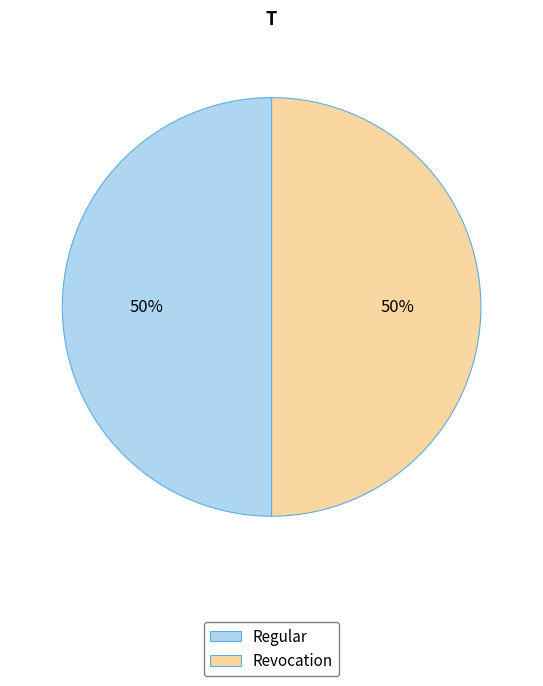

The Regular slice represents 50% of the pie. True or false?

True